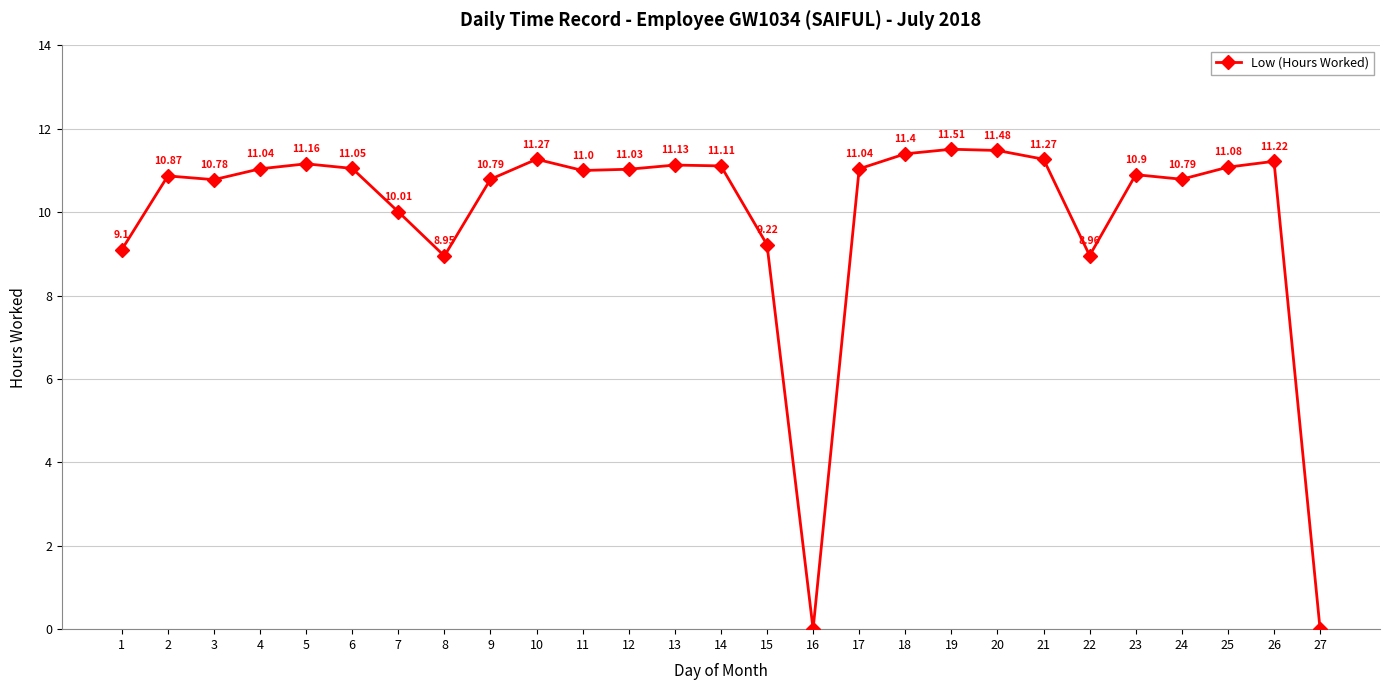

Where is the data nearest to the value 5?

8